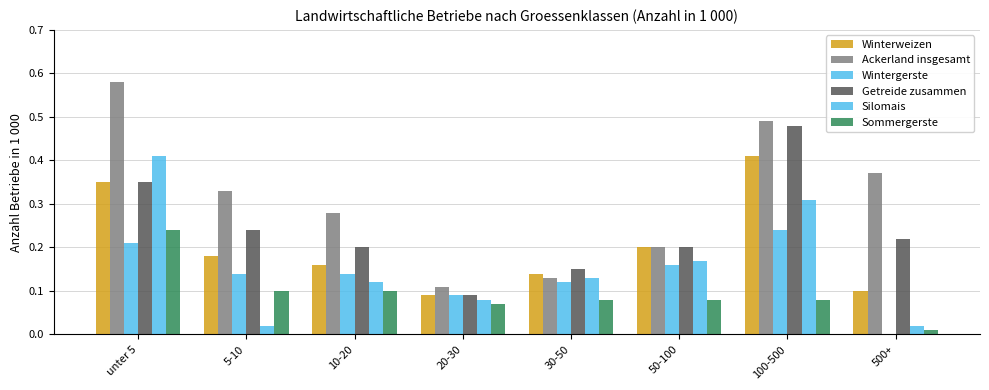

What is the highest value of the Winterweizen series?

0.4